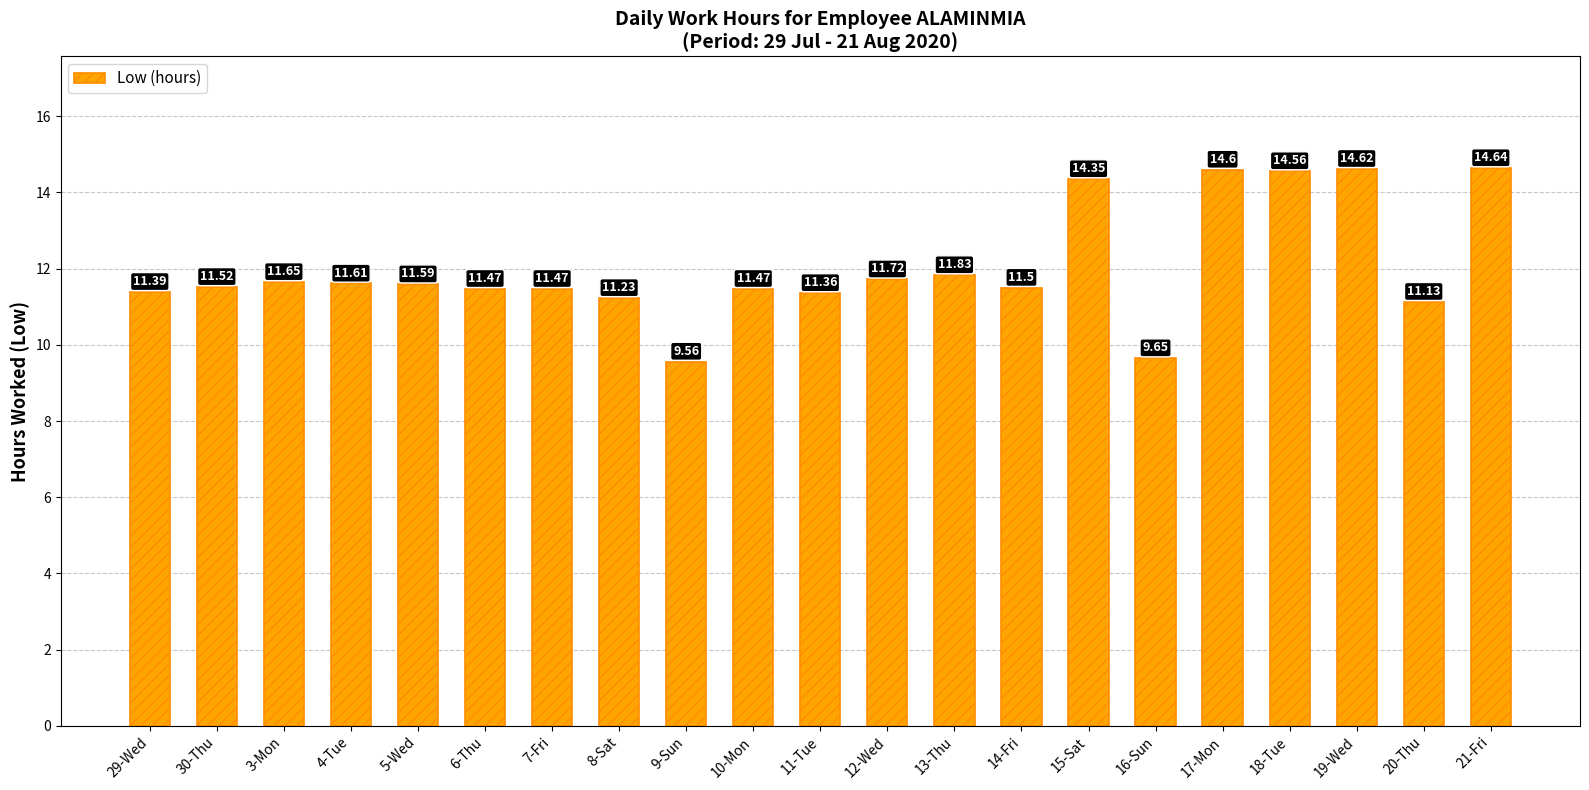

What is the difference between the values at 20-Thu and 30-Thu?

0.4